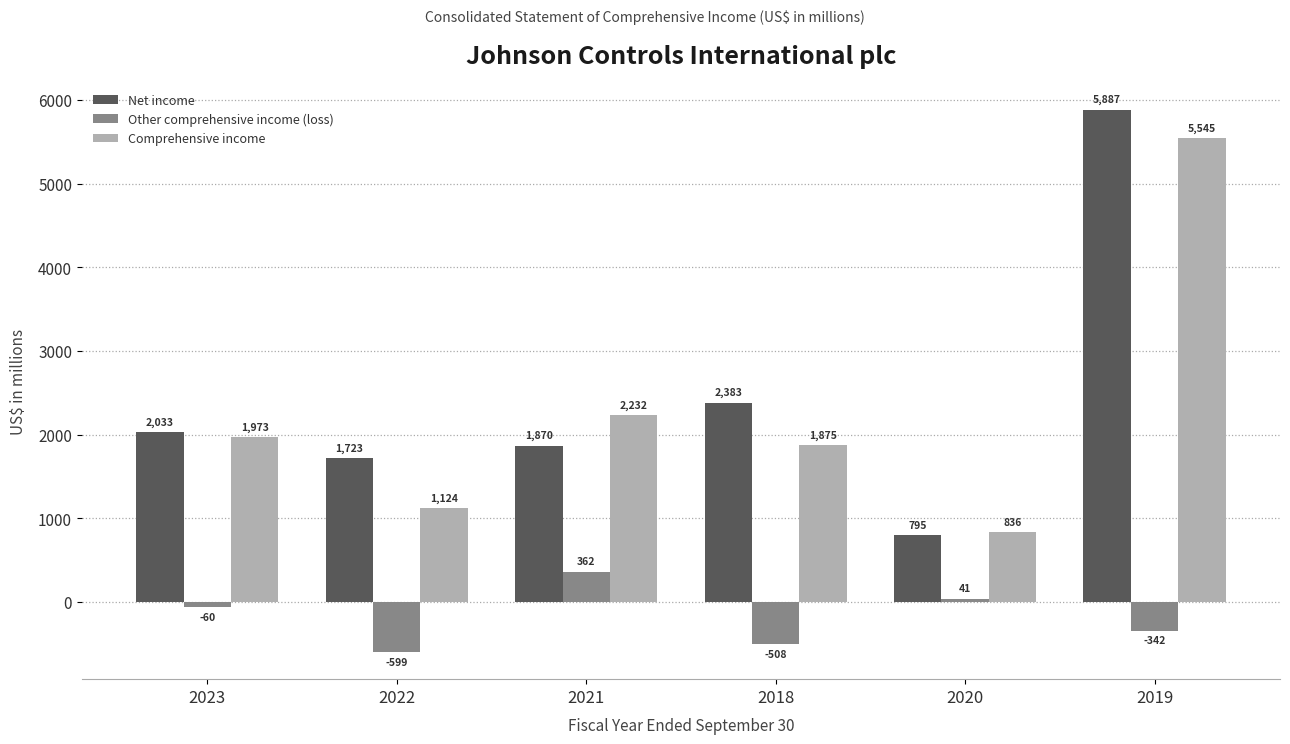

Are the bars grouped side by side (vs. stacked)?

Yes